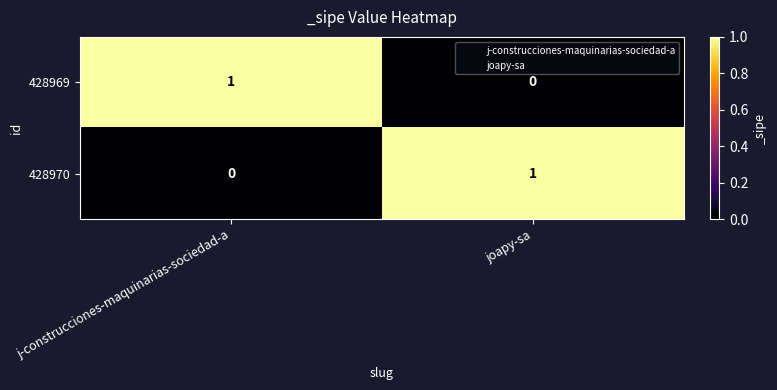

True or false: 428969 has a value of 0 at joapy-sa.

True